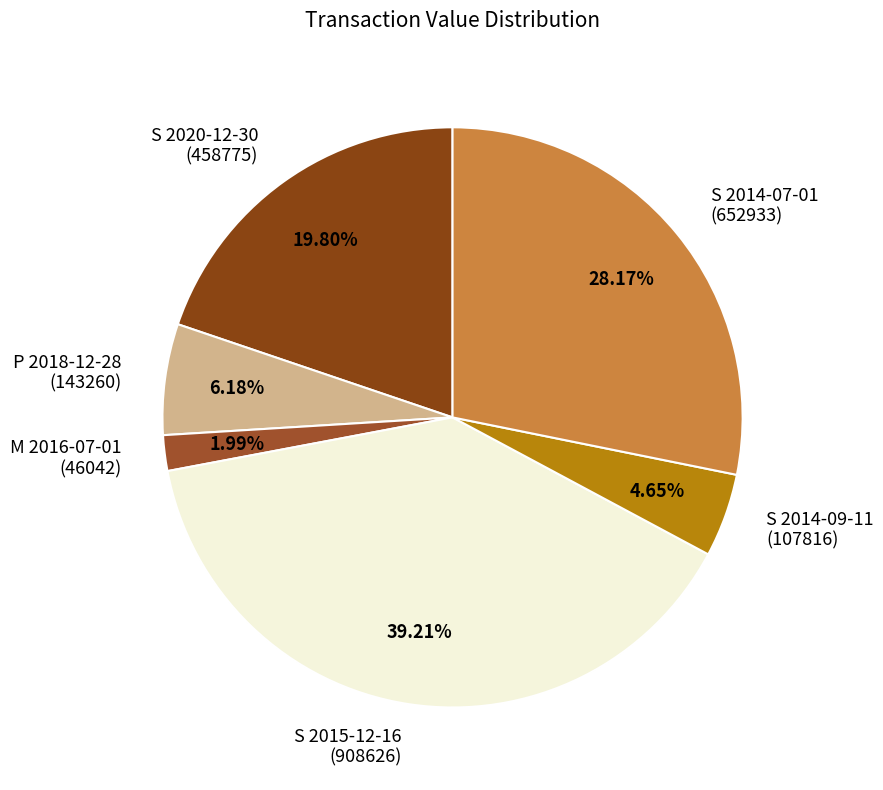

Do S 2014-07-01 (652933) and P 2018-12-28 (143260) together represent more than half of the pie?

No